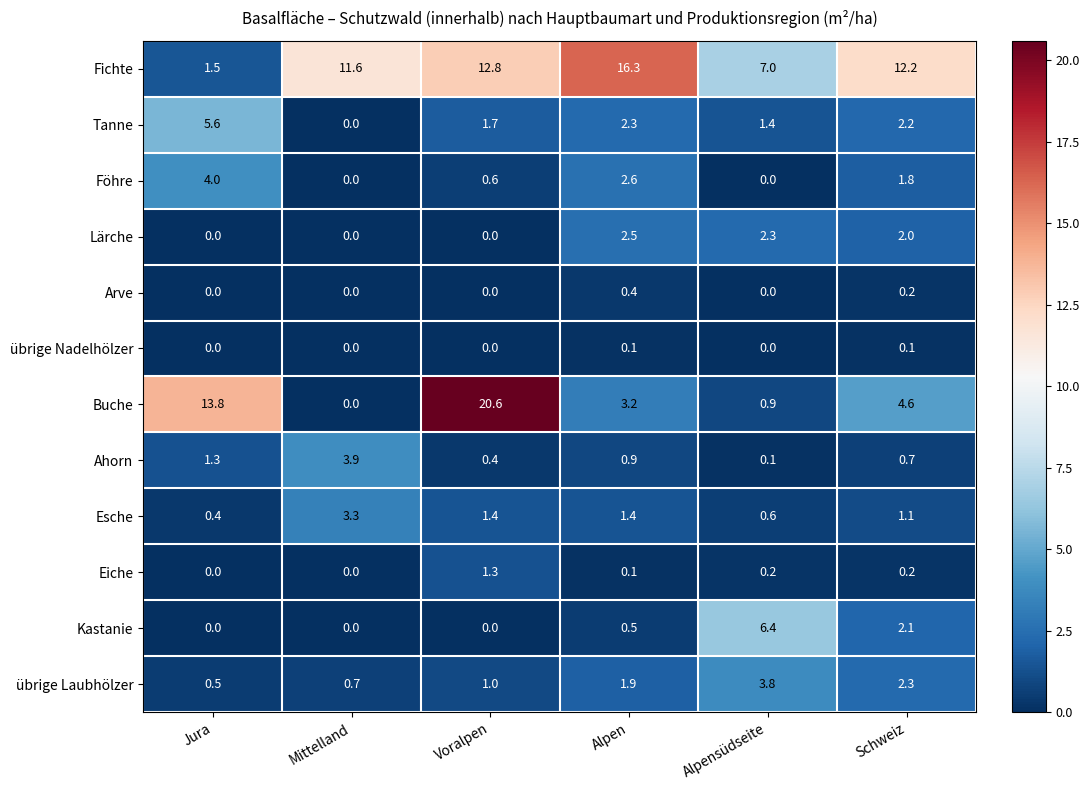

Which series has the widest spread of values?

Buche